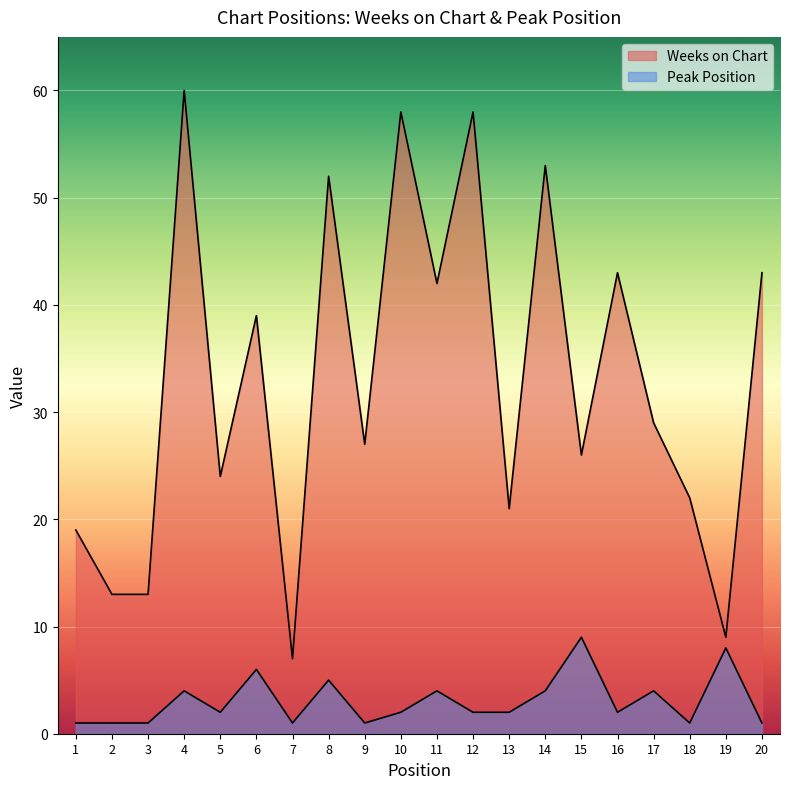

How many interior local peaks does the Weeks on Chart series have?

7